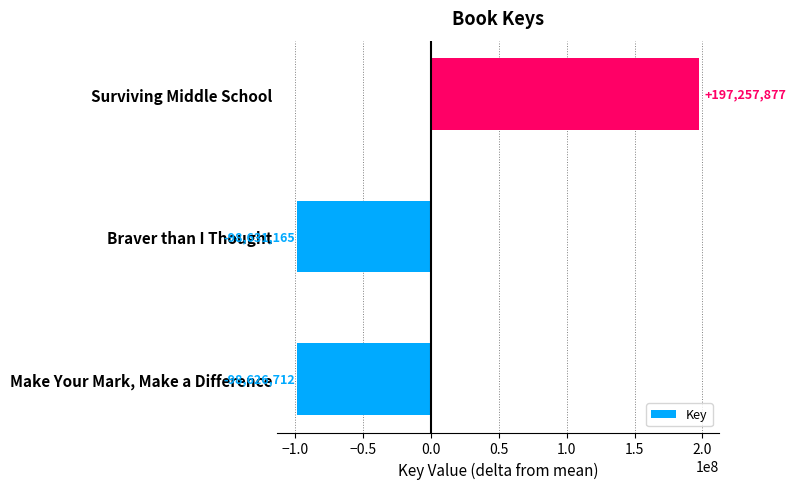

How many values are above zero?

1